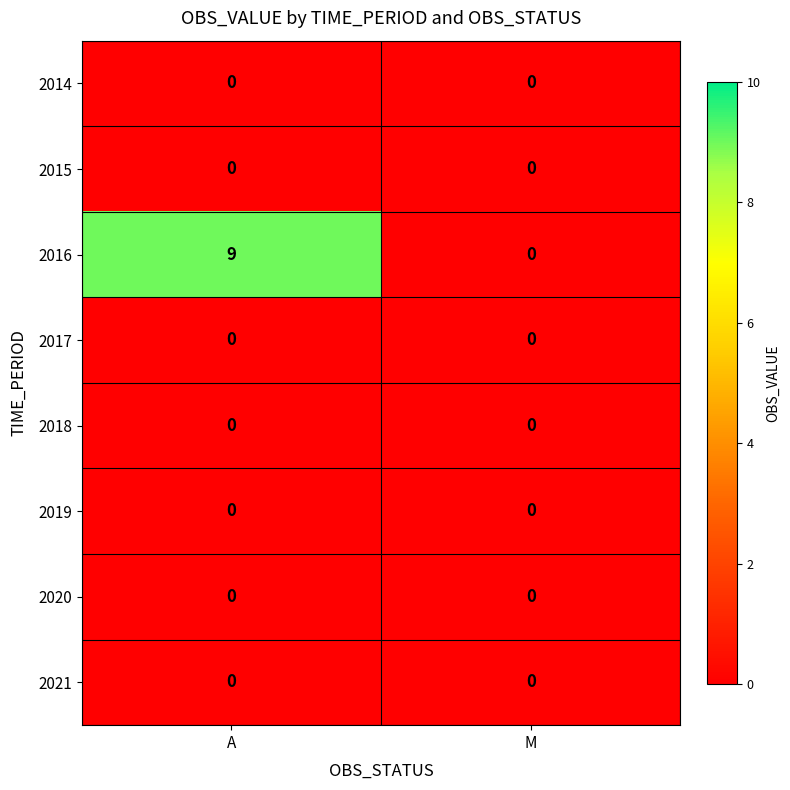

Reading left to right, list all the values displayed in this chart.

2014: A=0	M=0
2015: A=0	M=0
2016: A=9	M=0
2017: A=0	M=0
2018: A=0	M=0
2019: A=0	M=0
2020: A=0	M=0
2021: A=0	M=0